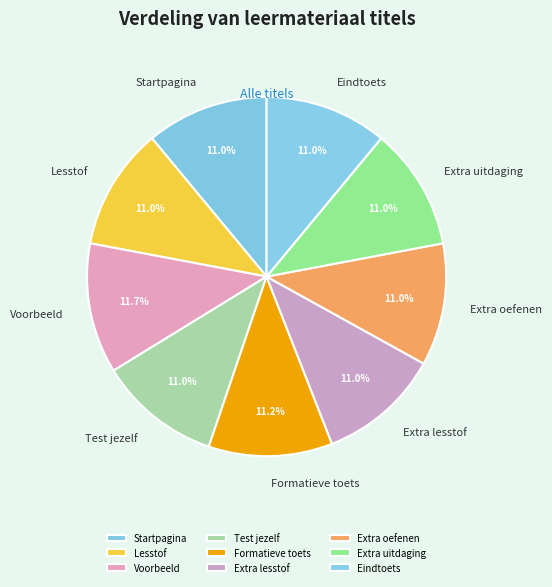

Count the number of slices in the pie.

9